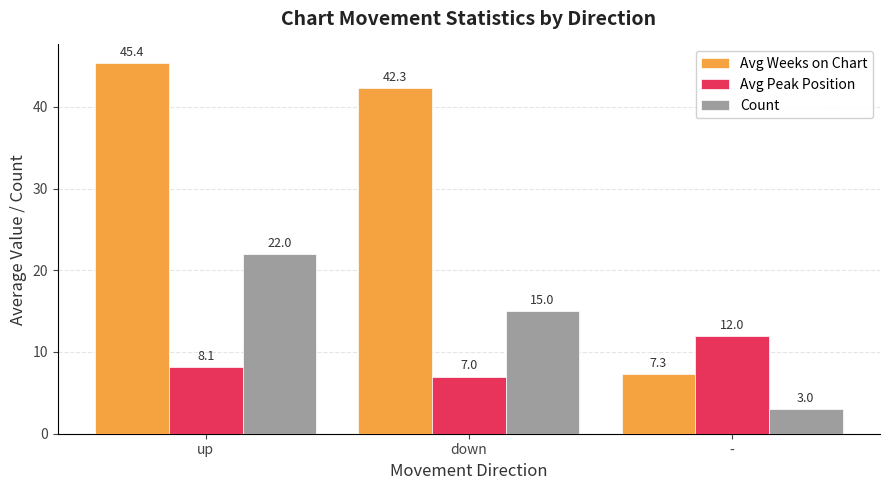

The Avg Weeks on Chart series shows 28.8 at down. True or false?

False